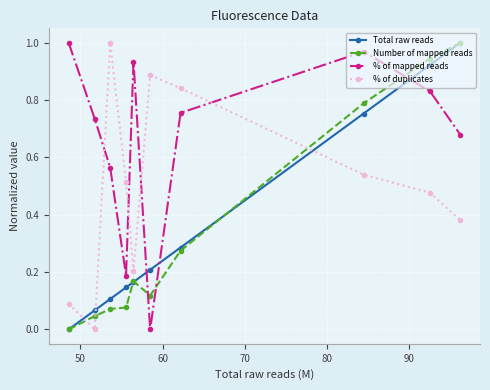

In % of mapped reads, how many points are higher than both neighbors (excluding endpoints)?

2